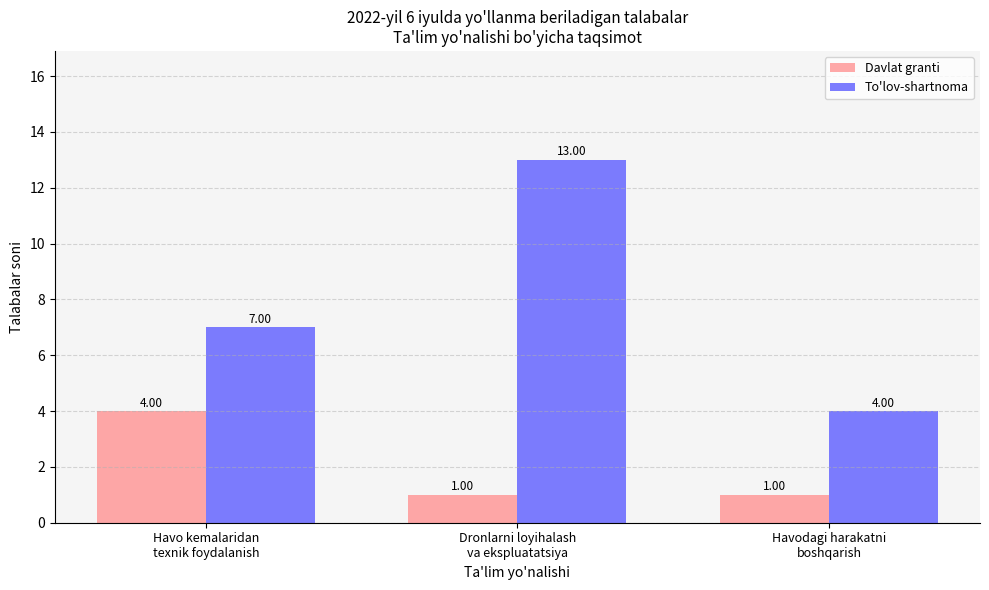

How many groups of bars are there?

3